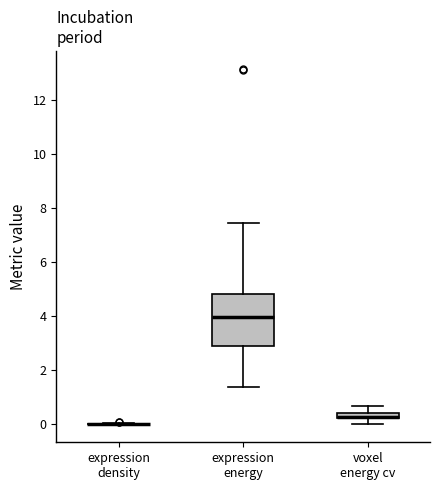

Which box is the tallest, from its lower edge to its upper edge?

expression energy